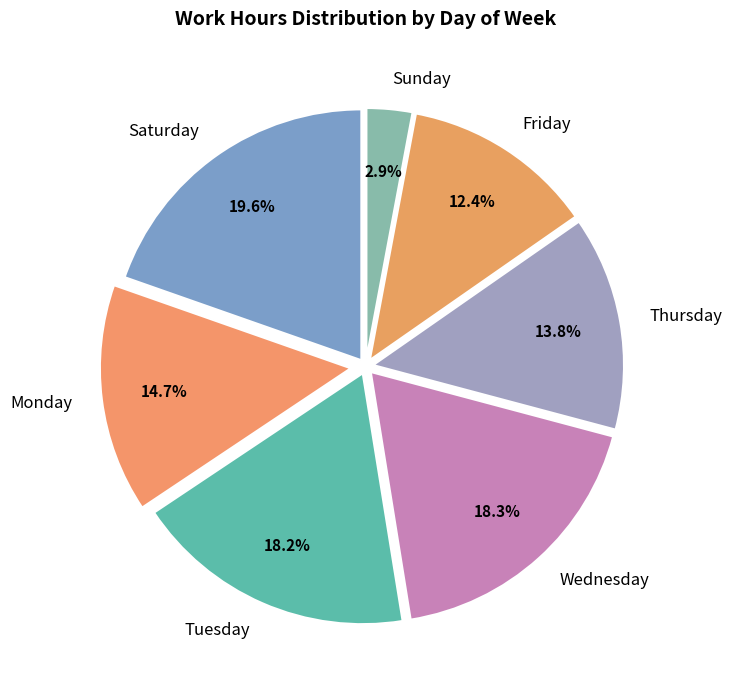

Combined, do Wednesday and Saturday account for over 50%?

No